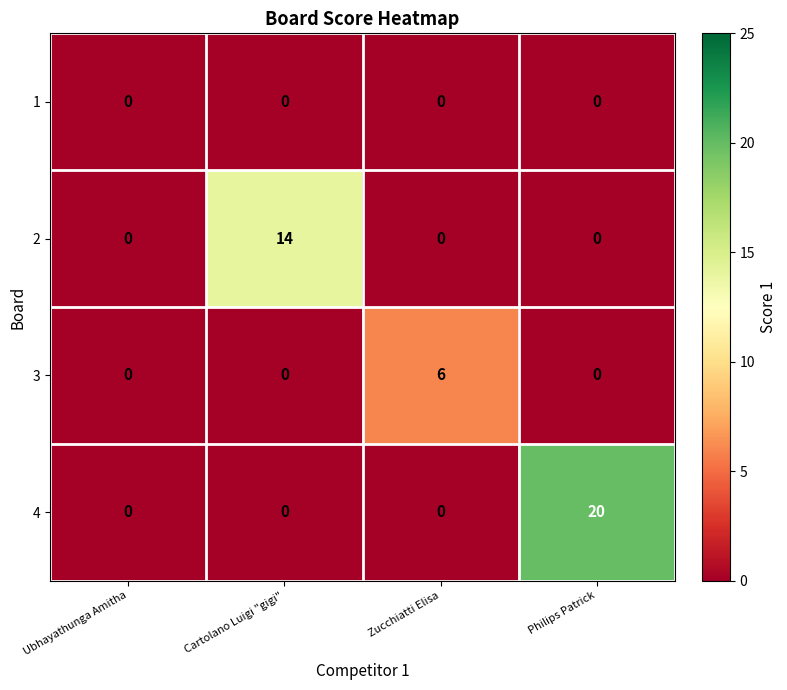

The value of 3 at Ubhayathunga Amitha is 4. True or false?

False